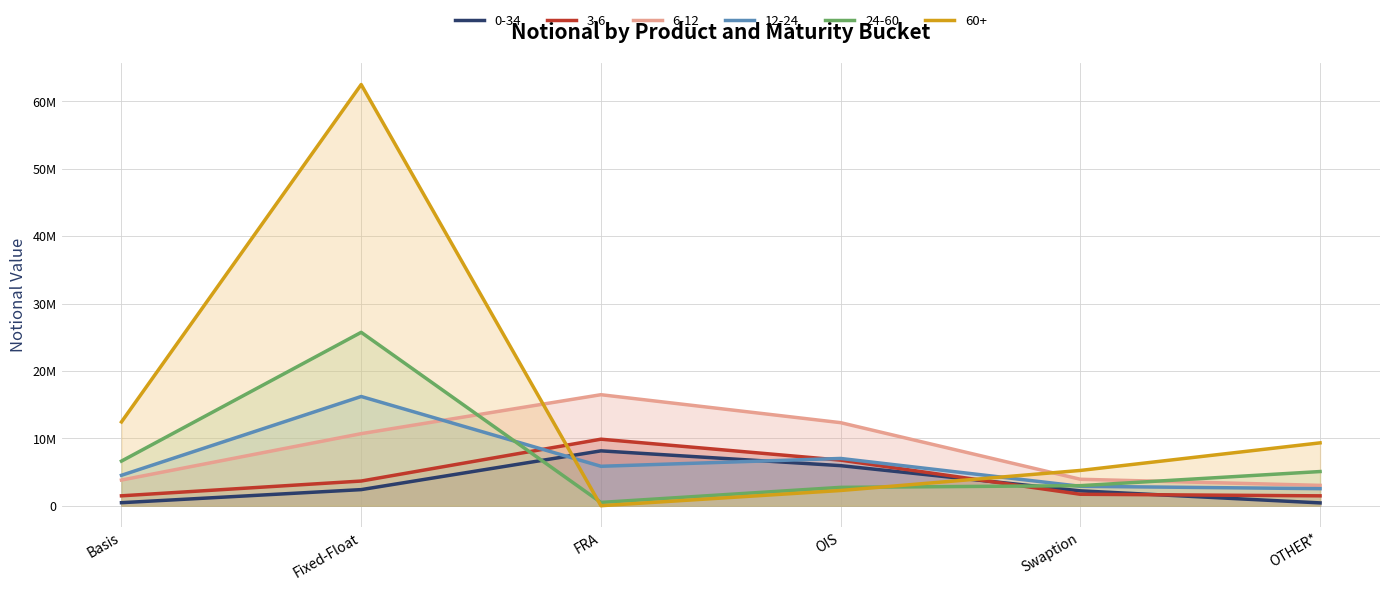

Is it true that 12-24 equals 6383990 at Basis?

False